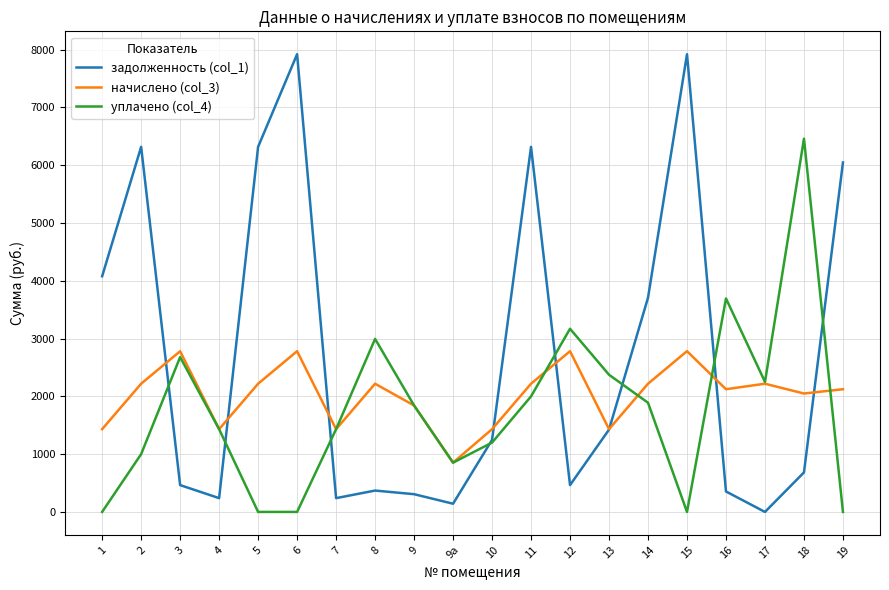

At which label does начислено (col_3) reach its minimum?

9а